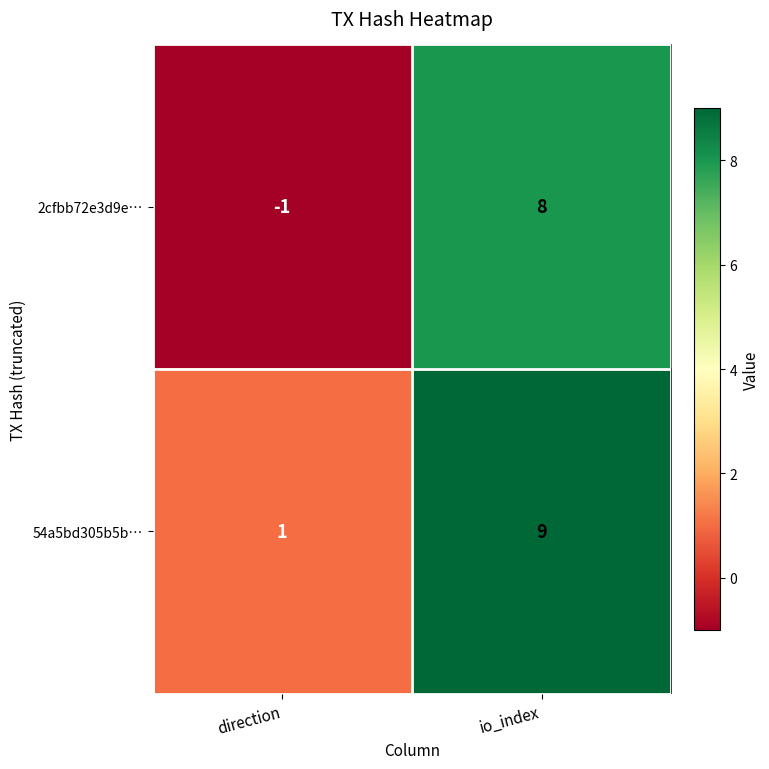

Which series has the largest range (max minus min)?

2cfbb72e3d9e…